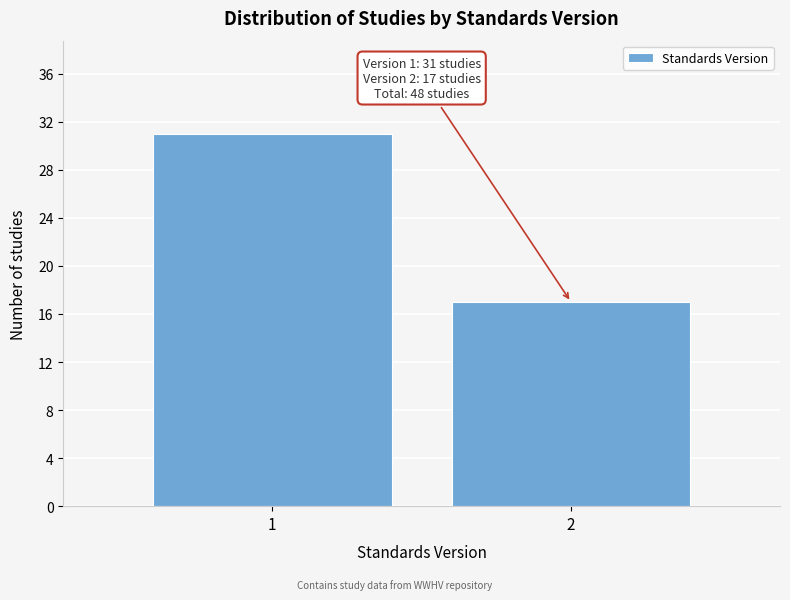

Reading right to left, what are all the values shown in this chart?

2=17	1=31